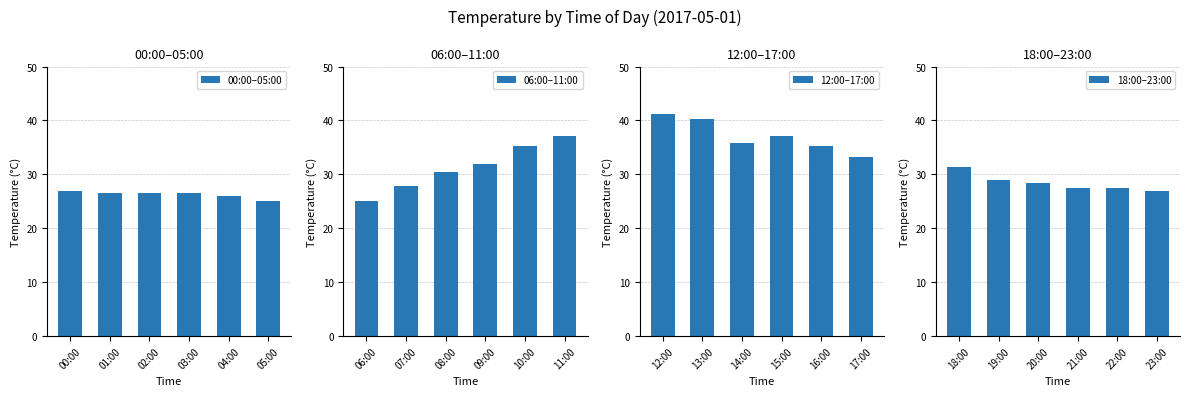

What is the sum of all 18:00–23:00 values?

170.5